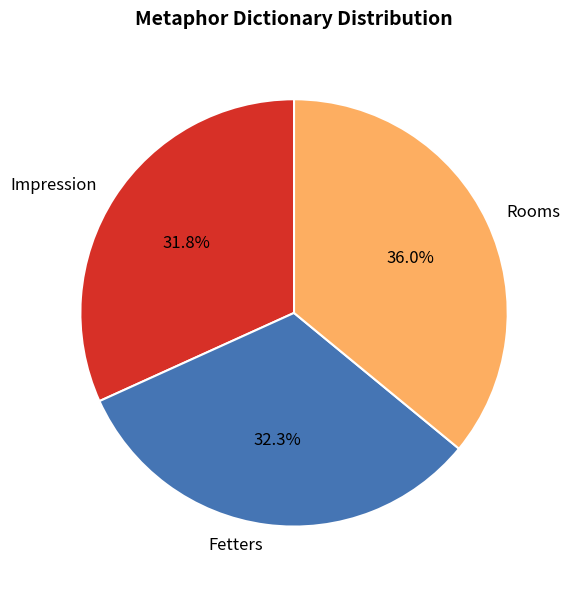

What is the largest slice in the pie chart?

Rooms